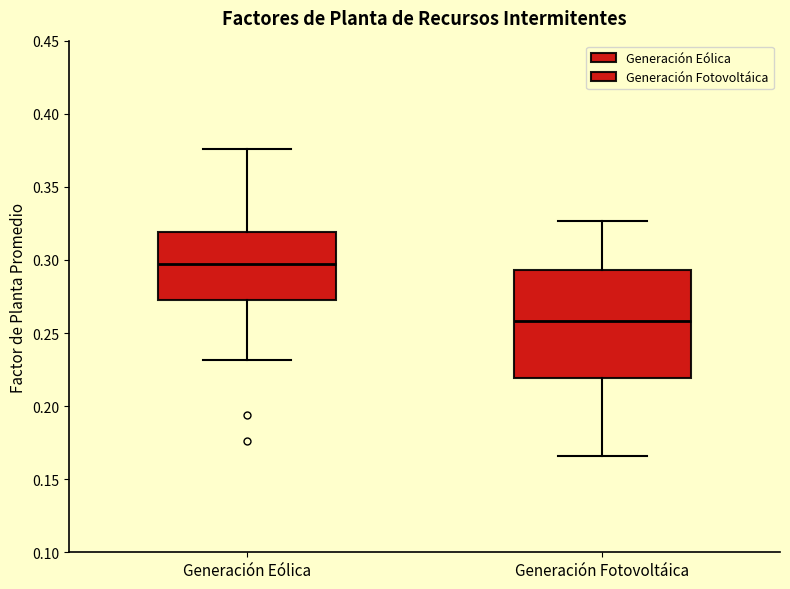

Where does the median line of the box for Generación Fotovoltáica sit on the y-axis? The values are not printed on the chart, so give them approximately, as read against the axis.

0.260